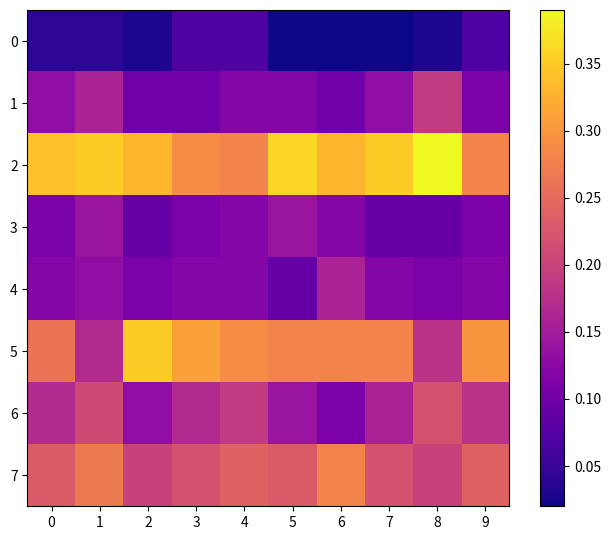

Reading left to right, list all the values displayed in this chart.

0: 0=0.0	1=0.0	2=0.0	3=0.1	4=0.1	5=0.0	6=0.0	7=0.0	8=0.0	9=0.1
1: 0=0.1	1=0.2	2=0.1	3=0.1	4=0.1	5=0.1	6=0.1	7=0.1	8=0.2	9=0.1
2: 0=0.3	1=0.3	2=0.3	3=0.3	4=0.3	5=0.4	6=0.3	7=0.3	8=0.4	9=0.3
3: 0=0.1	1=0.1	2=0.1	3=0.1	4=0.1	5=0.1	6=0.1	7=0.1	8=0.1	9=0.1
4: 0=0.1	1=0.1	2=0.1	3=0.1	4=0.1	5=0.1	6=0.2	7=0.1	8=0.1	9=0.1
5: 0=0.3	1=0.2	2=0.3	3=0.3	4=0.3	5=0.3	6=0.3	7=0.3	8=0.2	9=0.3
6: 0=0.2	1=0.2	2=0.1	3=0.2	4=0.2	5=0.1	6=0.1	7=0.2	8=0.2	9=0.2
7: 0=0.2	1=0.3	2=0.2	3=0.2	4=0.2	5=0.2	6=0.3	7=0.2	8=0.2	9=0.2